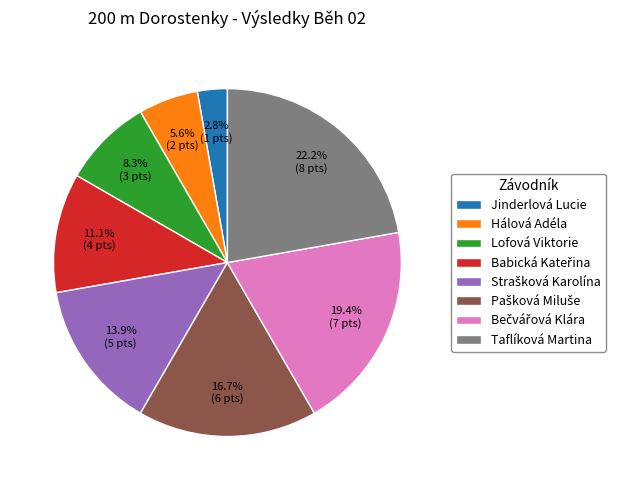

Do Lofová Viktorie and Jinderlová Lucie together represent more than half of the pie?

No